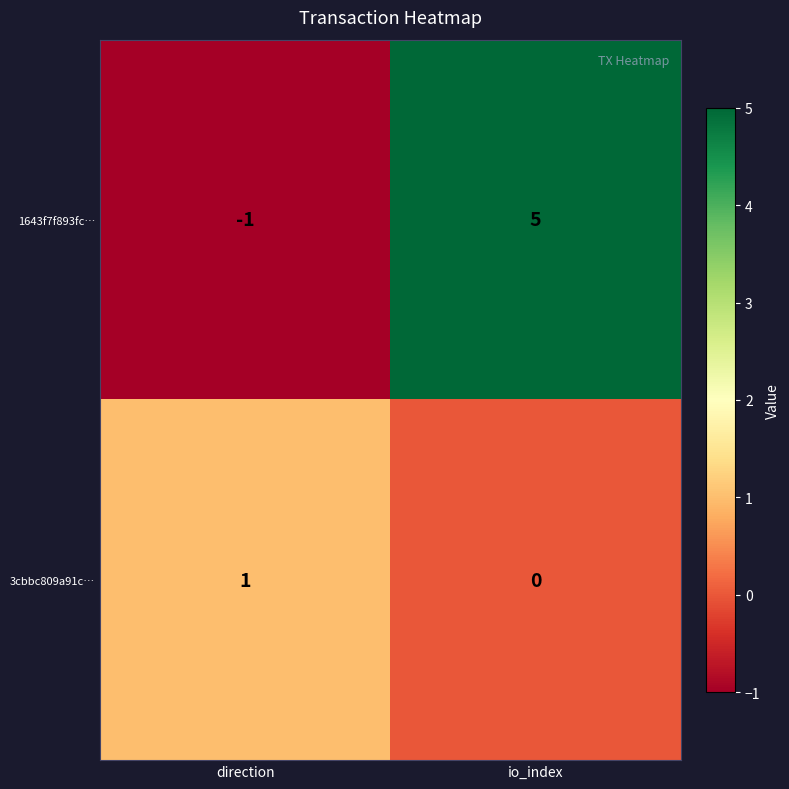

List the labels in order of 1643f7f893fc… value, smallest first.

direction, io_index